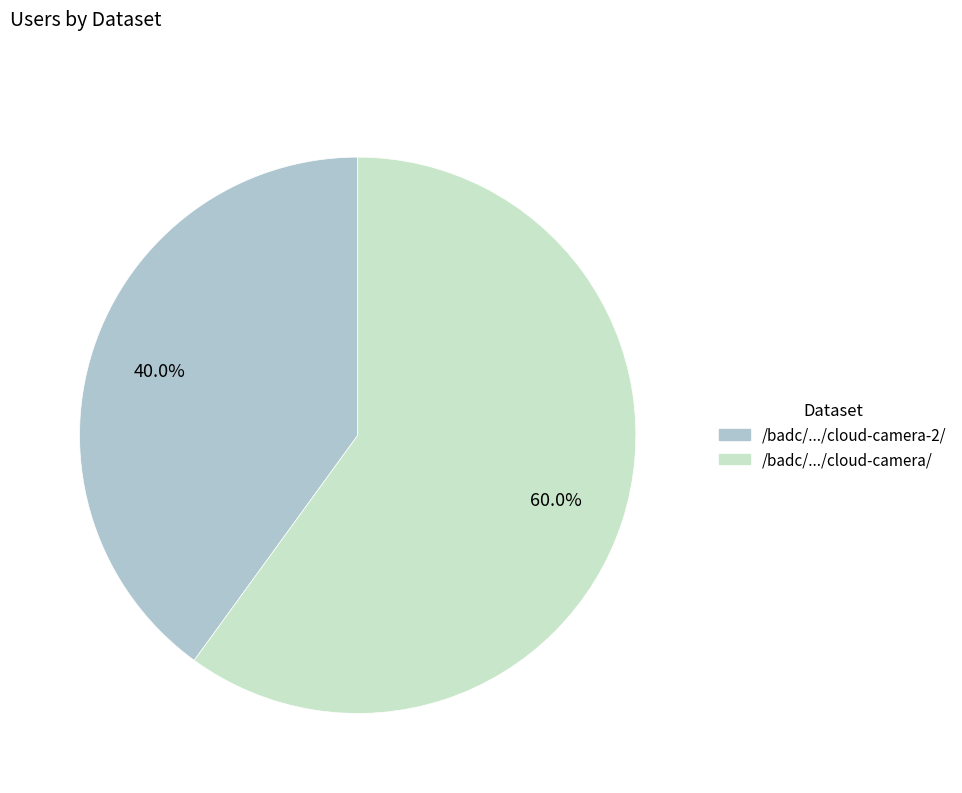

Does any single category account for the majority?

Yes